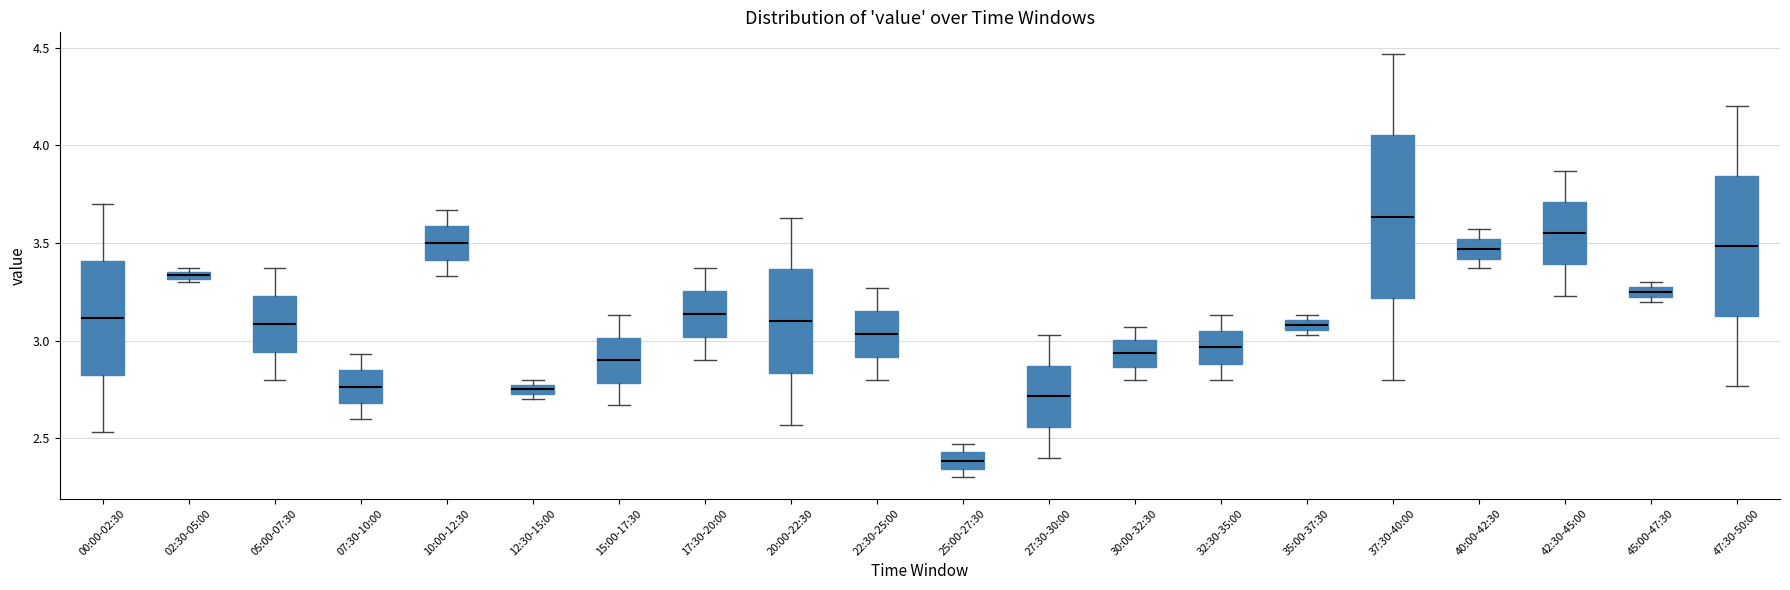

Which box is the tallest, from its lower edge to its upper edge?

37:30-40:00